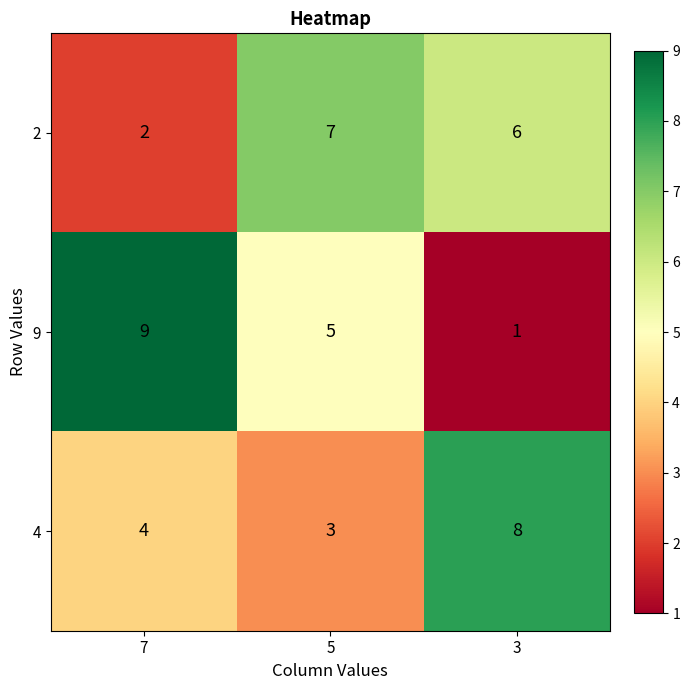

What is the total value across all series at 7?

15